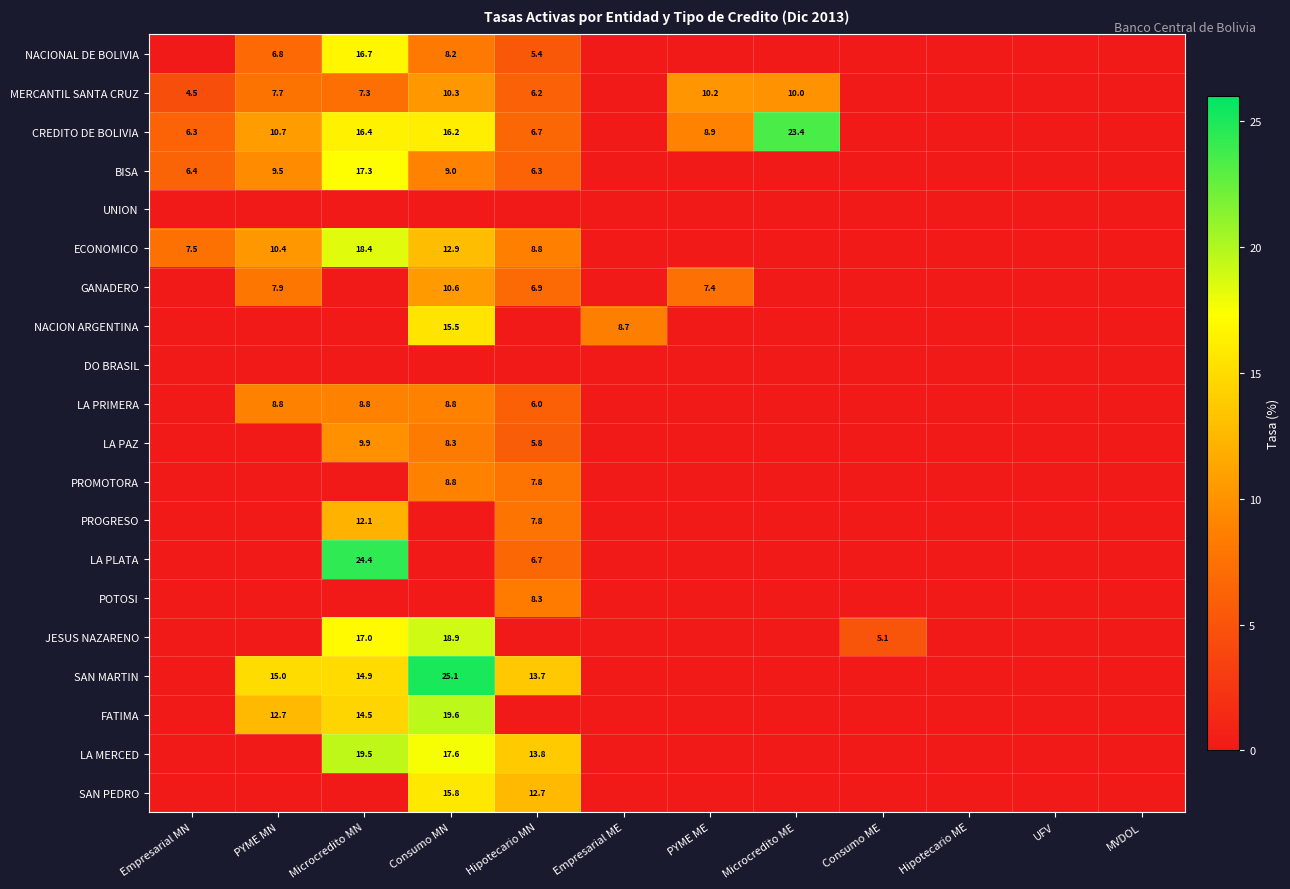

Is the value of LA PRIMERA at Consumo MN greater than the value of FATIMA at Microcredito MN?

No